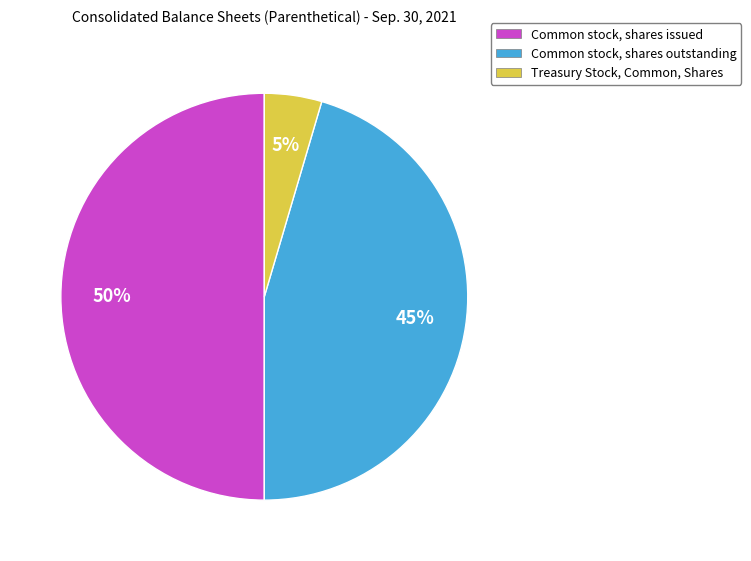

Rank the categories by value from lowest to highest.

Treasury Stock, Common, Shares, Common stock, shares outstanding, Common stock, shares issued